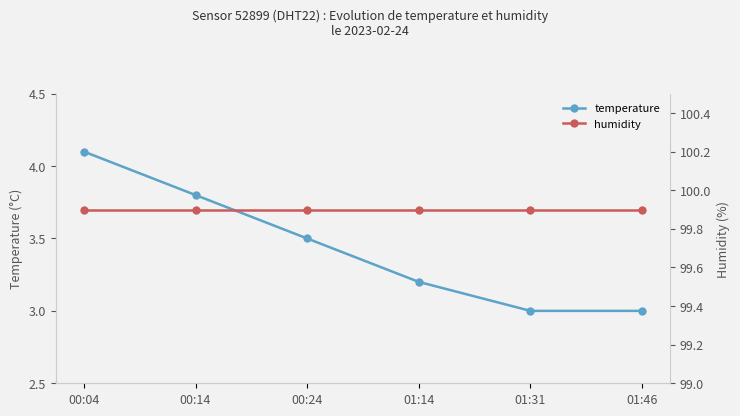

The humidity series shows 99.9 at 00:24. True or false?

True